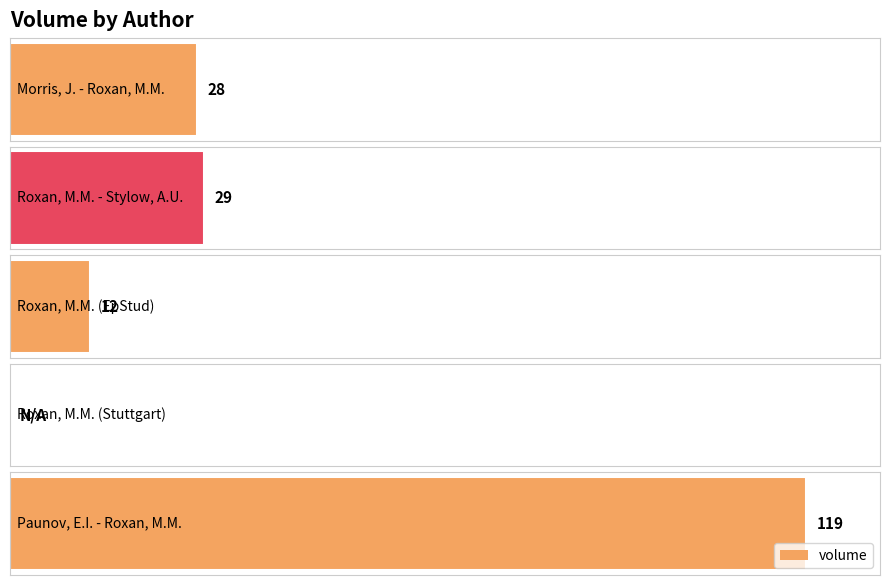

Reading left to right, what are all the values shown in this chart?

Morris, J. - Roxan, M.M.=28	Roxan, M.M. - Stylow, A.U.=29	Roxan, M.M. (EpStud)=12	Roxan, M.M. (Stuttgart)=0	Paunov, E.I. - Roxan, M.M.=119